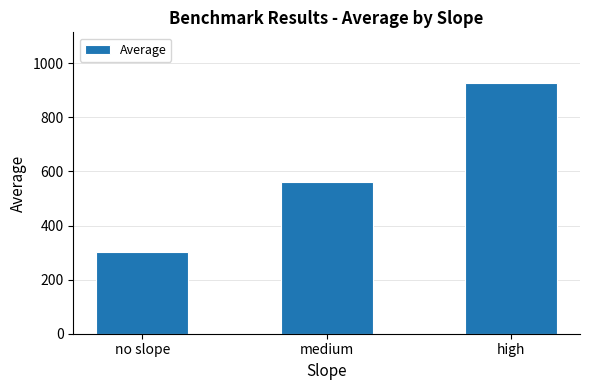

List the labels in order of value, smallest first.

no slope, medium, high